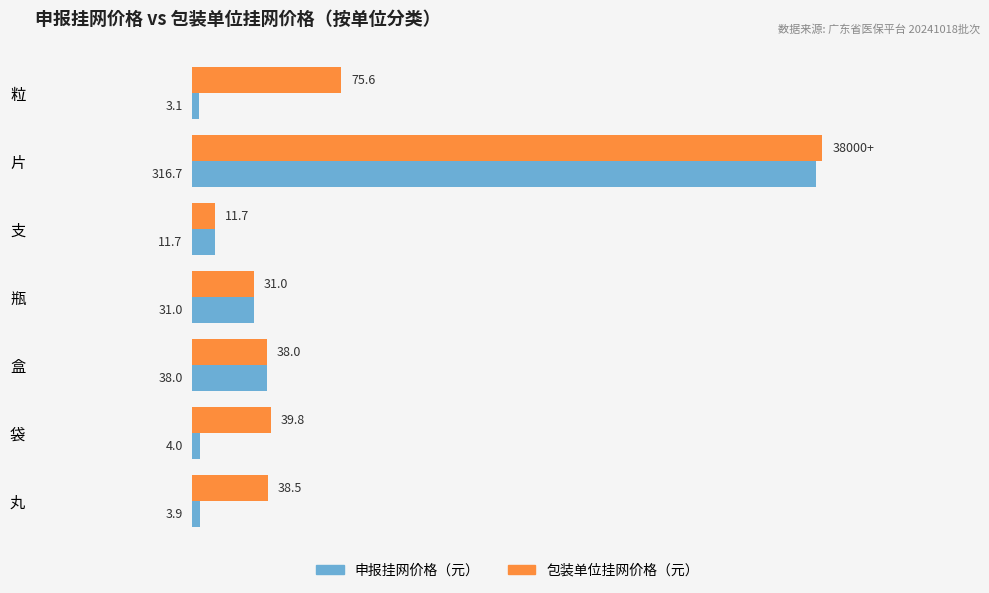

Where is 包装单位挂网价格（元） nearest to the value 165?

粒